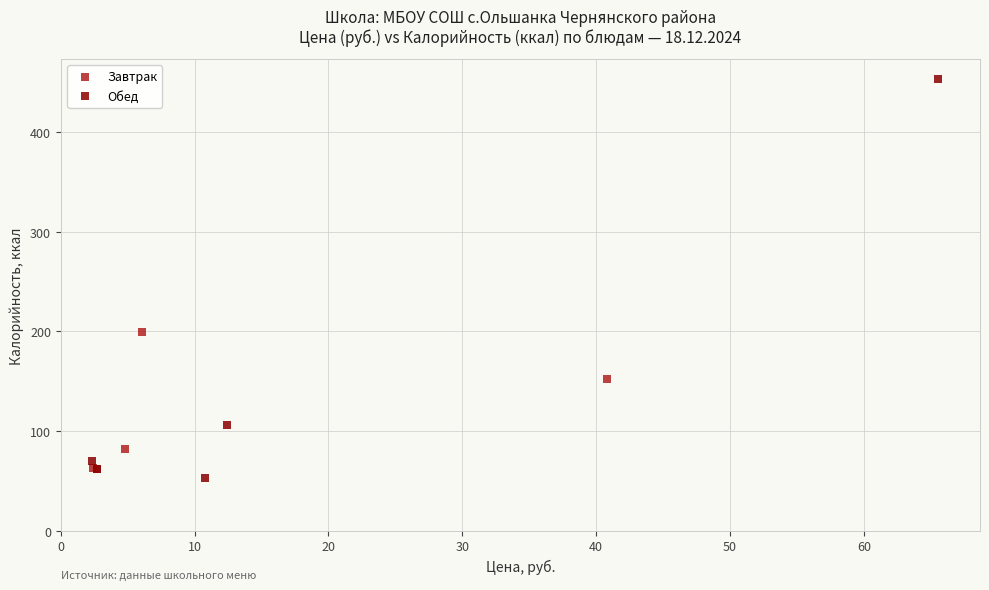

Which series contains the highest Y value?

Обед